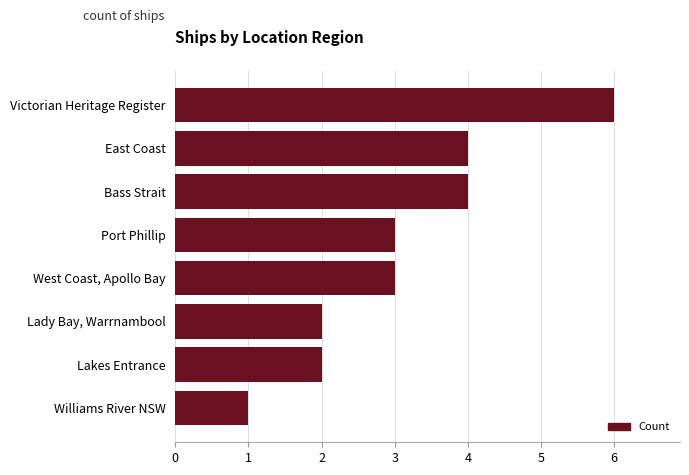

Between Lakes Entrance and East Coast, which is larger?

East Coast